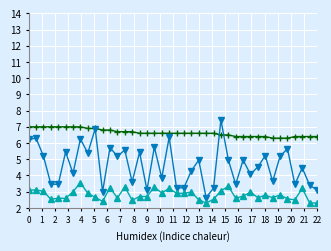

What is the minimum value shown in the chart?

2.3